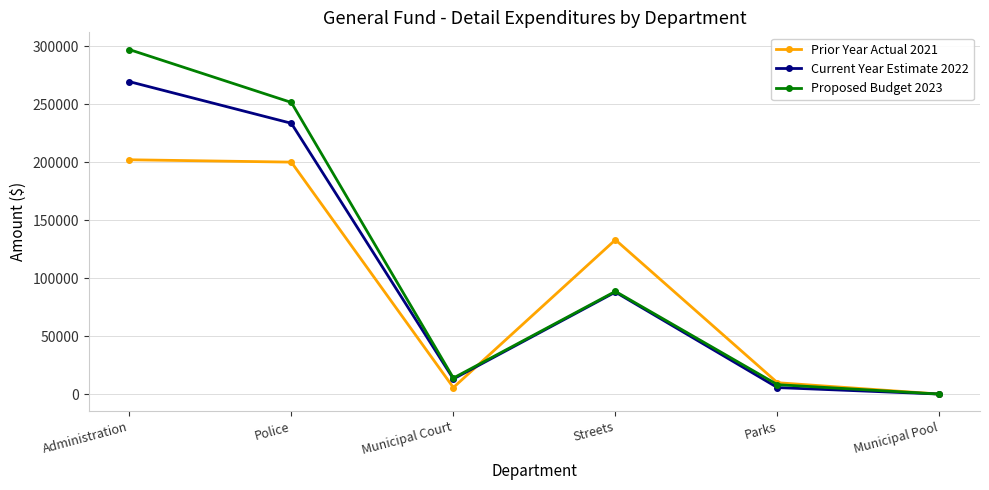

Rank the series by their average value, from lowest to highest.

Prior Year Actual 2021, Current Year Estimate 2022, Proposed Budget 2023